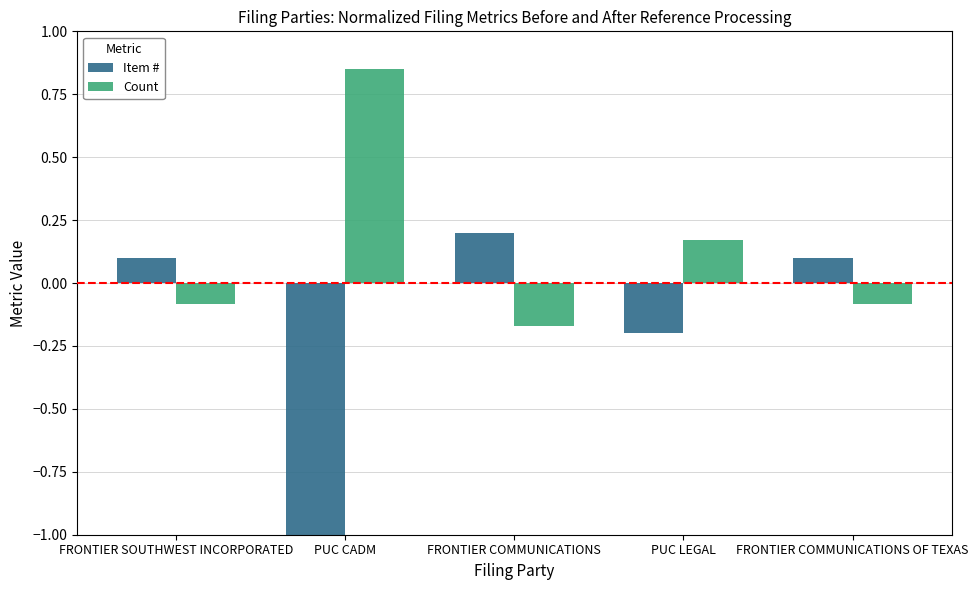

What is the approximate value of Item # at PUC CADM?

-1.0